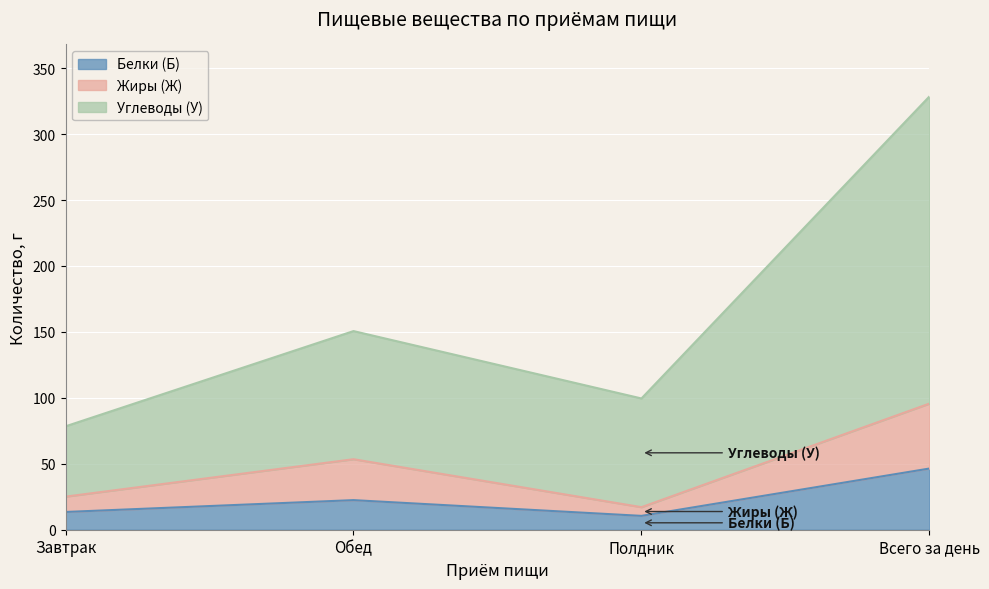

The Белки (Б) series shows 17.2 at Всего за день. True or false?

False